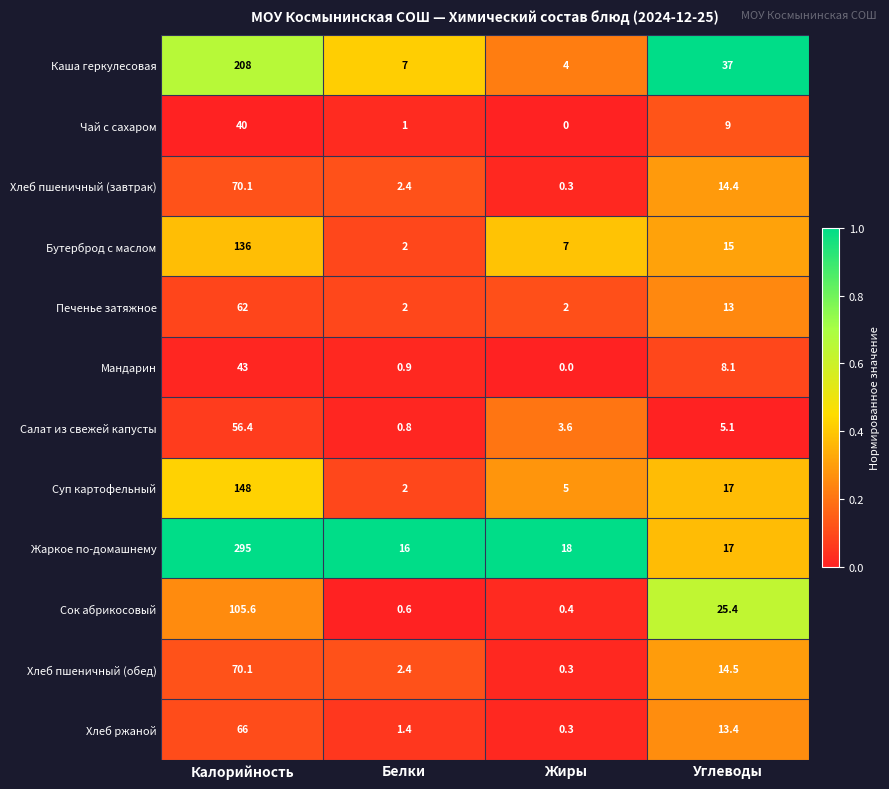

At which category is the sum across all series the highest?

Калорийность